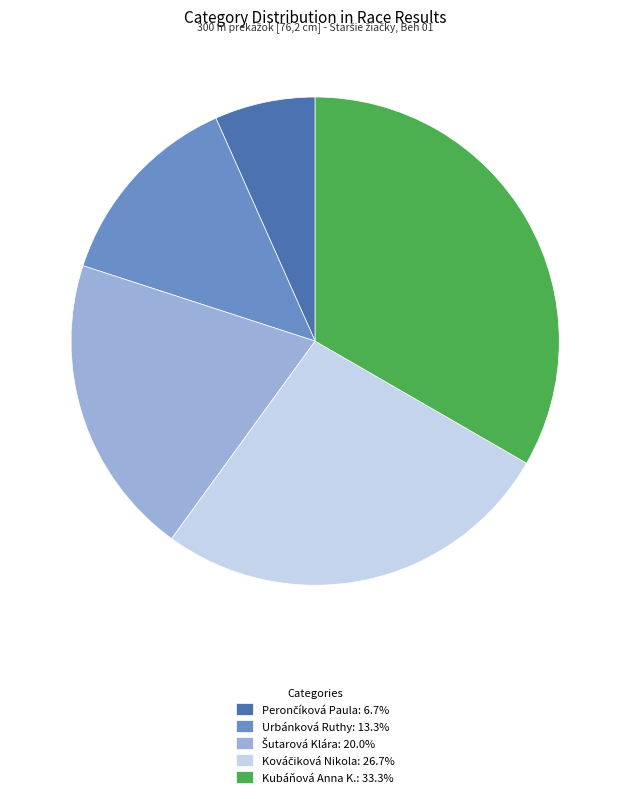

Does any single category account for the majority?

No